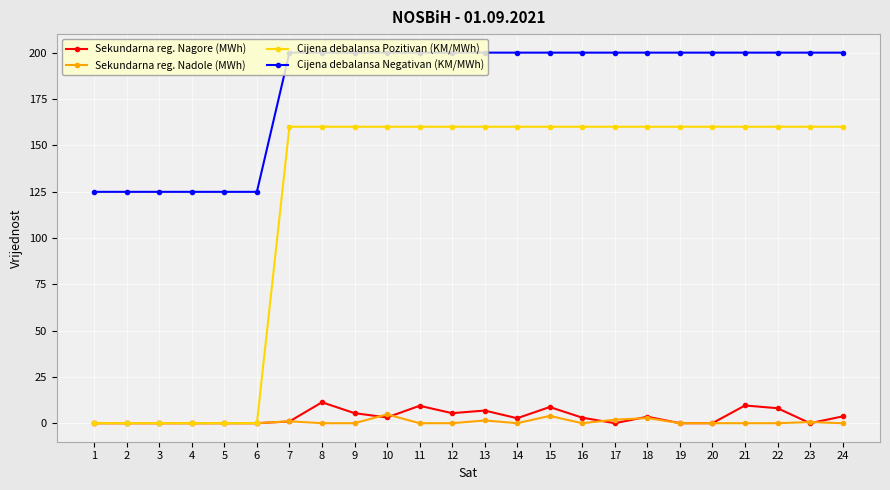

Which series has the widest spread of values?

Cijena debalansa Pozitivan (KM/MWh)